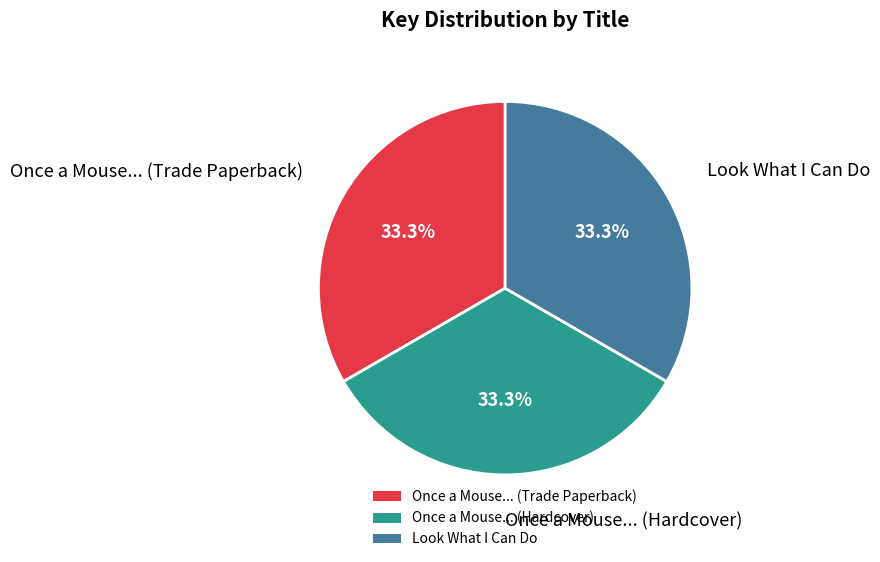

What portion of the pie excludes Once a Mouse... (Hardcover)?

66.7%